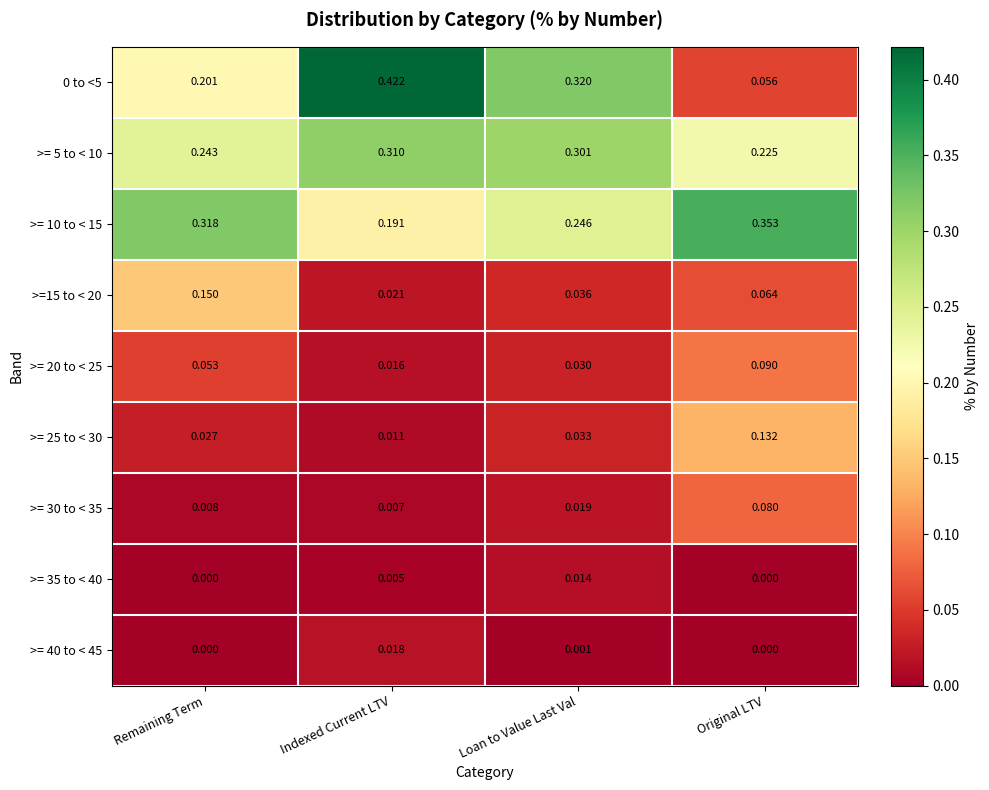

Where is >= 25 to < 30 nearest to the value 0?

Indexed Current LTV